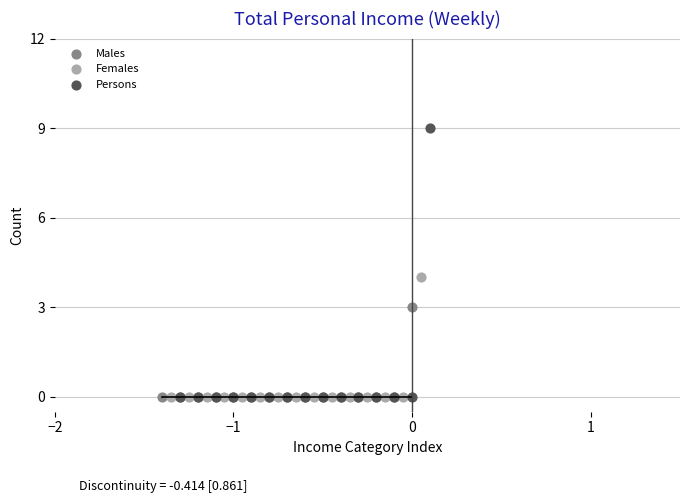

Which series has the largest Y range (max minus min)?

Persons